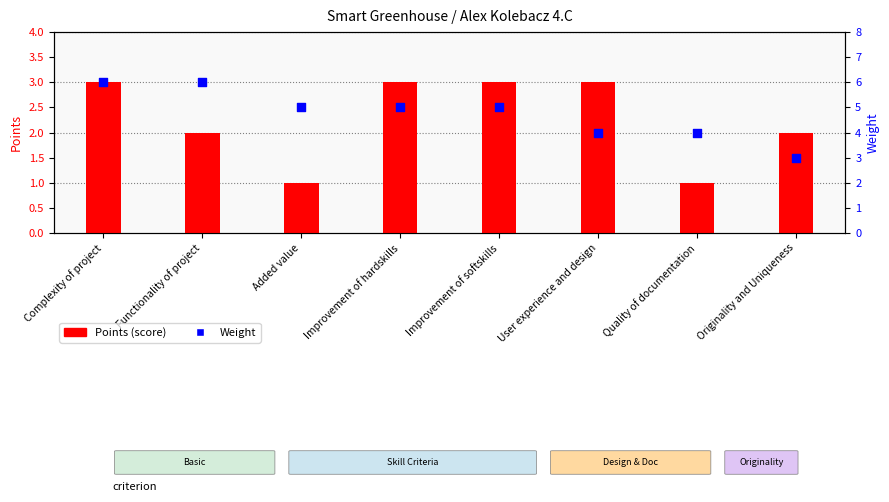

What is the total value across all series at User experience and design?

7